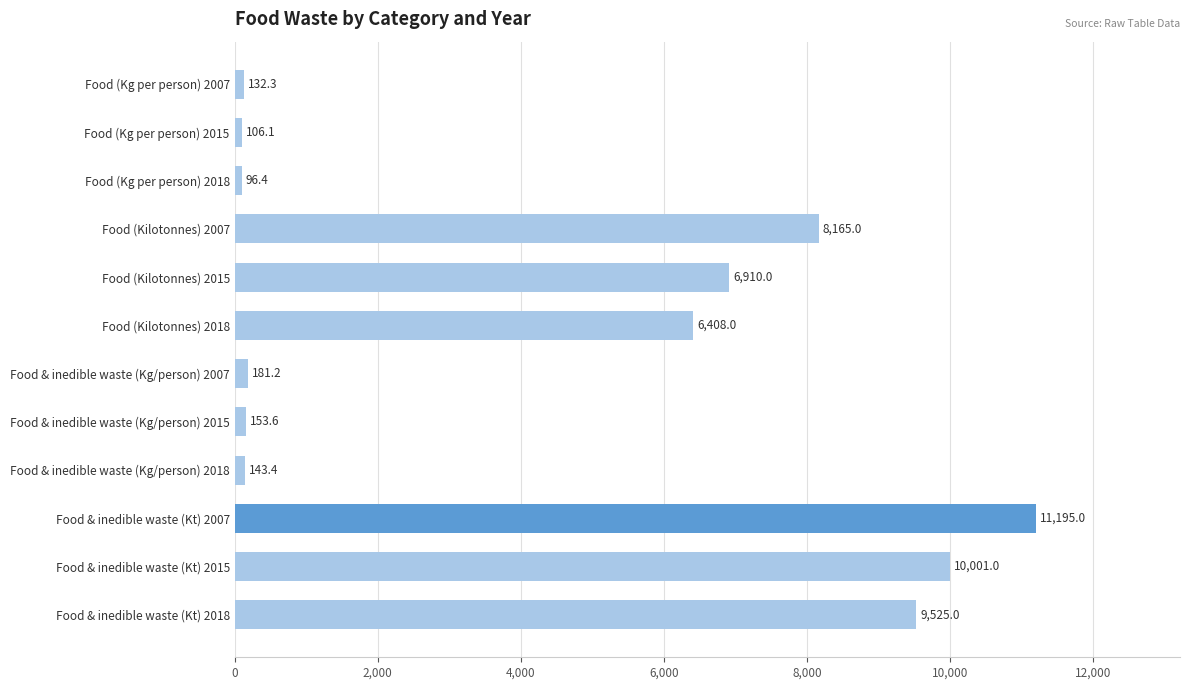

The Food (Kilogrammes per person) series shows 106.1 at 2015. True or false?

True